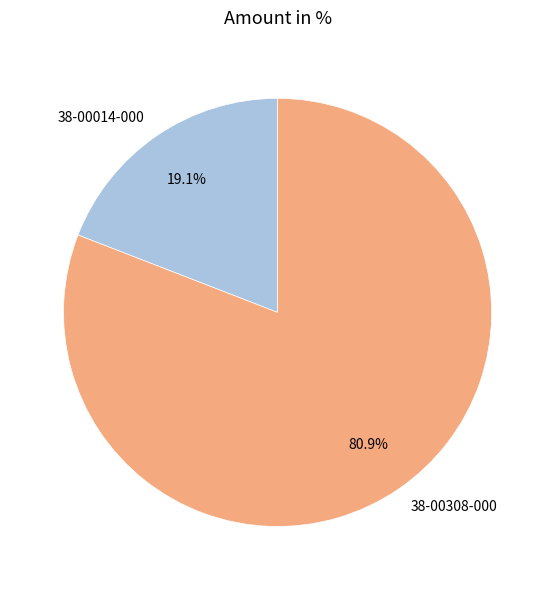

How many slices are in this pie chart?

2